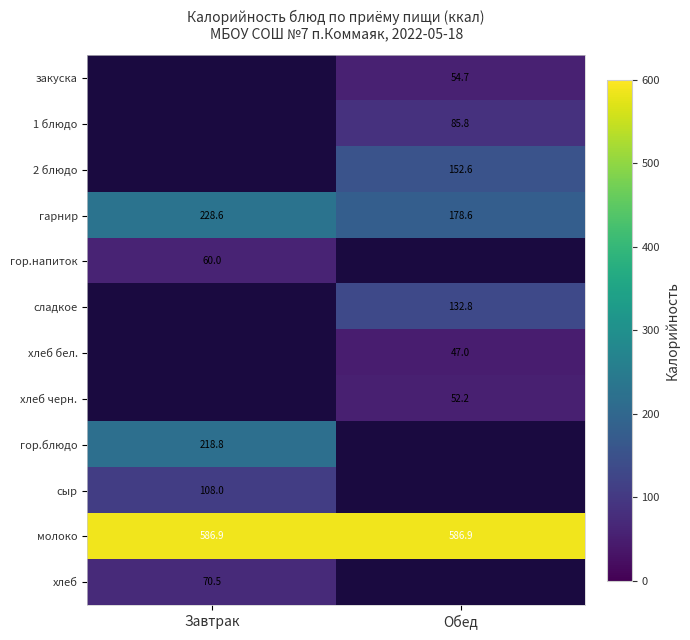

The value of 1 блюдо at Обед is 85.8. True or false?

True